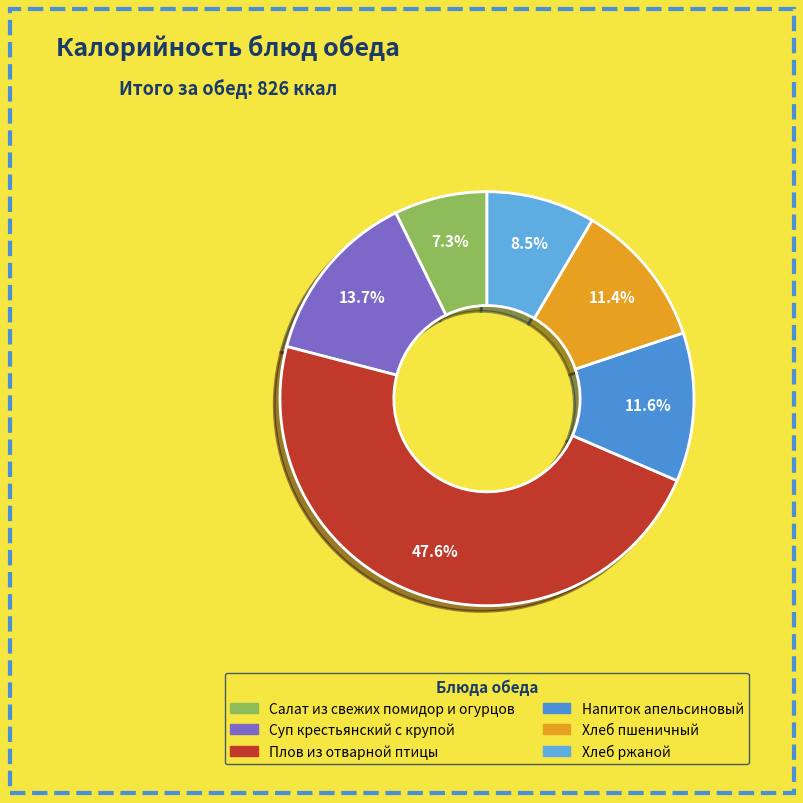

How many segments does this pie chart have?

6